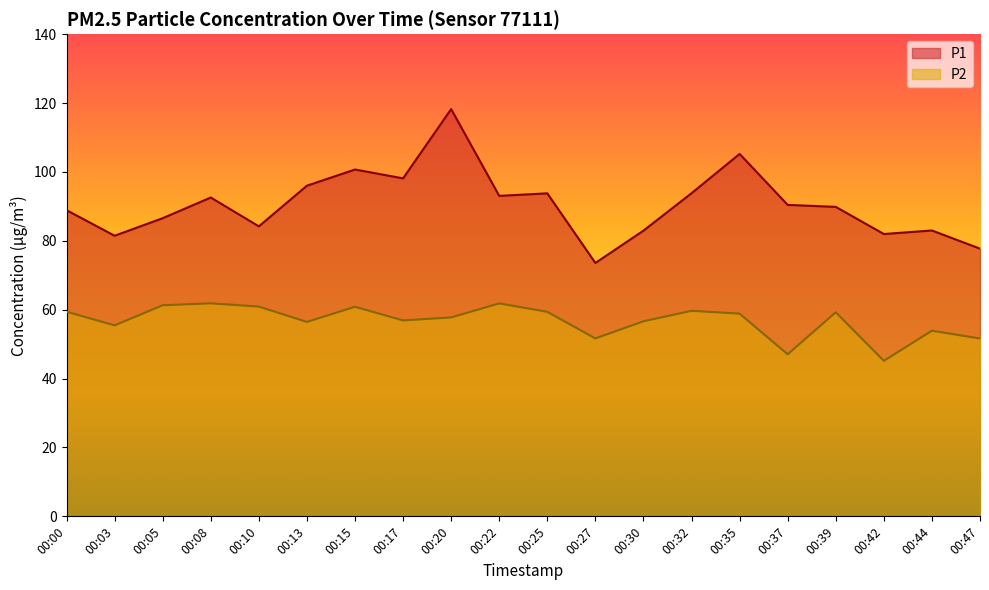

What value does the P1 series have at 00:17?

98.1